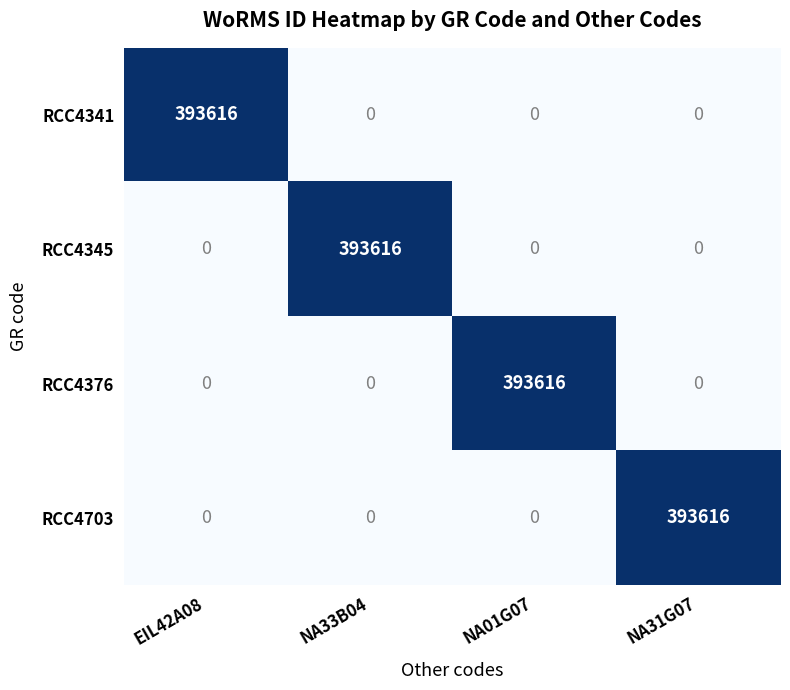

Reading right to left, list all the values displayed in this chart.

RCC4341: 0	0	0	393616
RCC4345: 0	0	393616	0
RCC4376: 0	393616	0	0
RCC4703: 393616	0	0	0